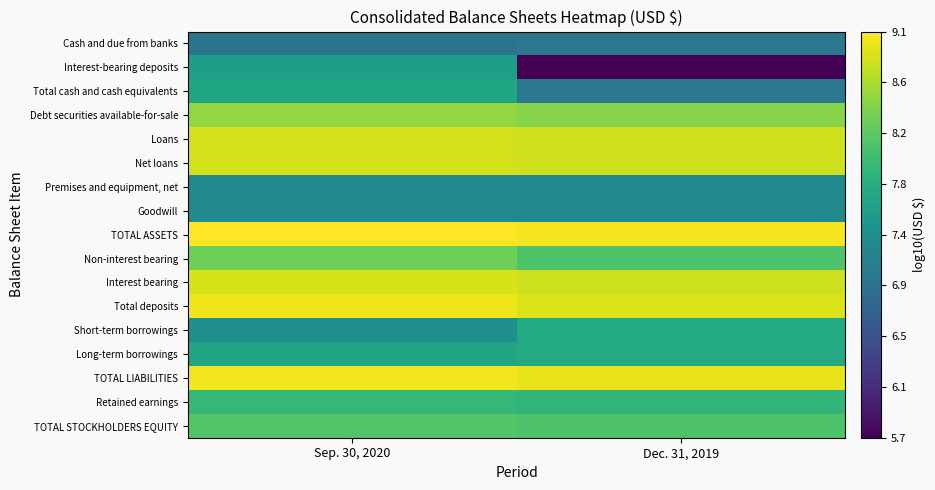

Between Sep. 30, 2020 and Dec. 31, 2019, which is larger?

Dec. 31, 2019